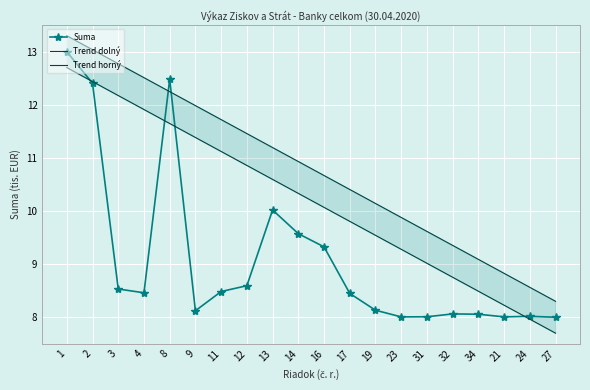

Which series has the largest range (max minus min)?

Suma